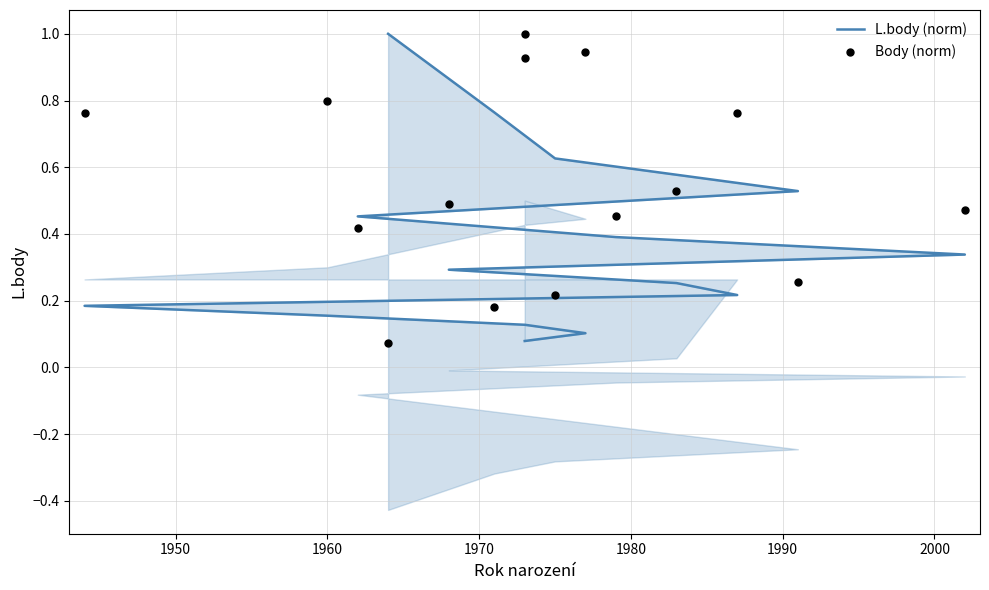

At how many categories does at least one series exceed 0?

15